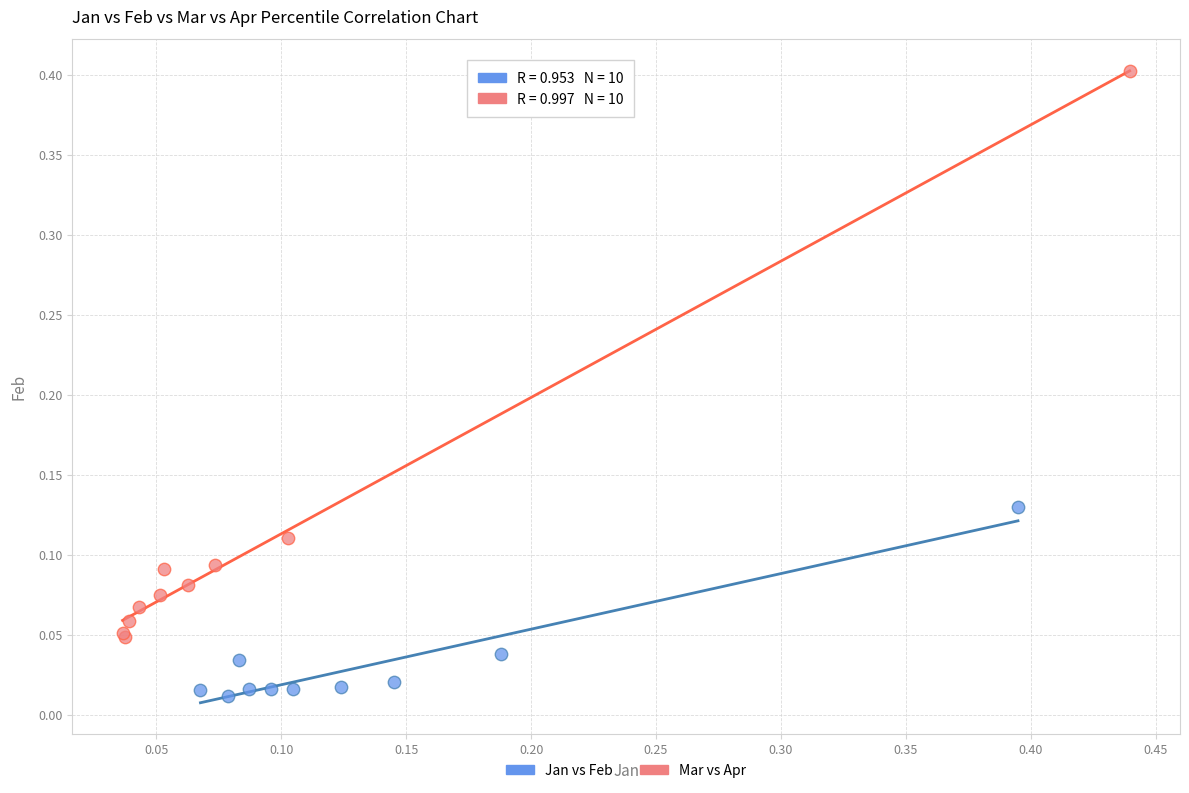

Which series has the largest Y range (max minus min)?

Mar vs Apr